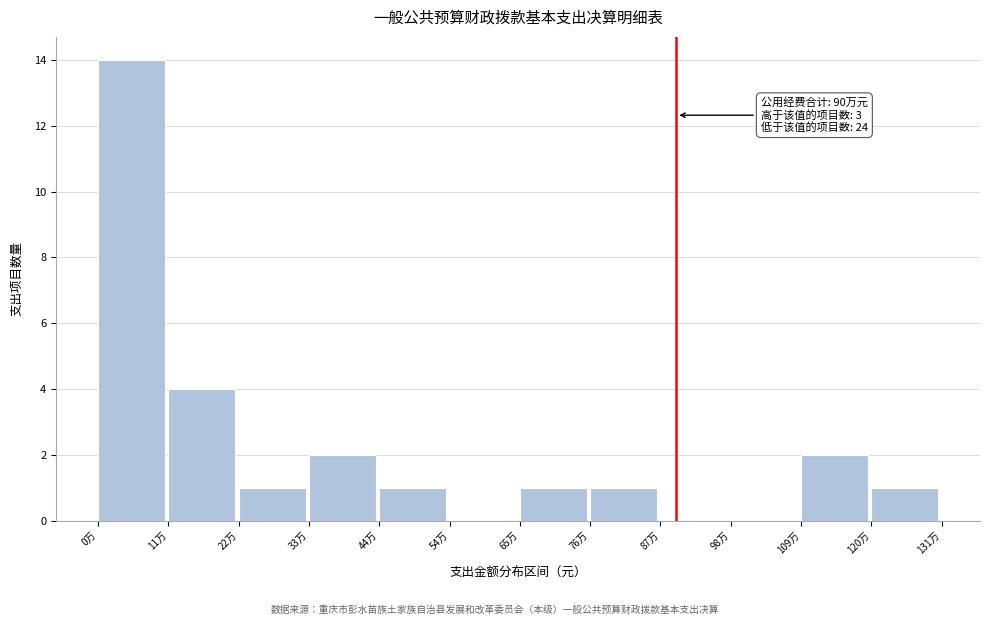

Reading left to right, transcribe all the data shown in this chart.

0万=14	11万=4	22万=1	33万=2	44万=1	54万=0	65万=1	76万=1	87万=0	98万=0	109万=2	120万=1